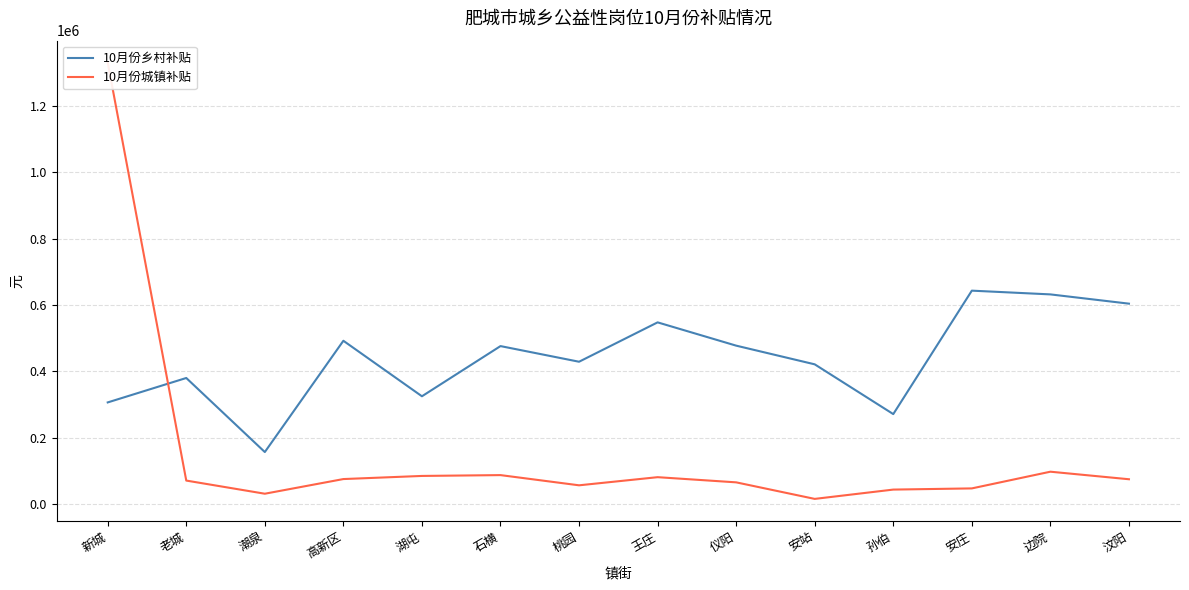

Reading right to left, what are all the values shown in this chart?

10月份乡村补贴: 604078.0	632000.0	643270.0	271190.0	421190.0	477526.0	547690.0	429010.0	476175.0	324902.5	492215.0	156800.0	380030.0	306400.0
10月份城镇补贴: 74811.8	97552.4	47202.8	43640.2	15585.8	65460.4	81046.2	56527.6	87280.5	84791.3	75370.1	31171.6	70803.4	1331027.3